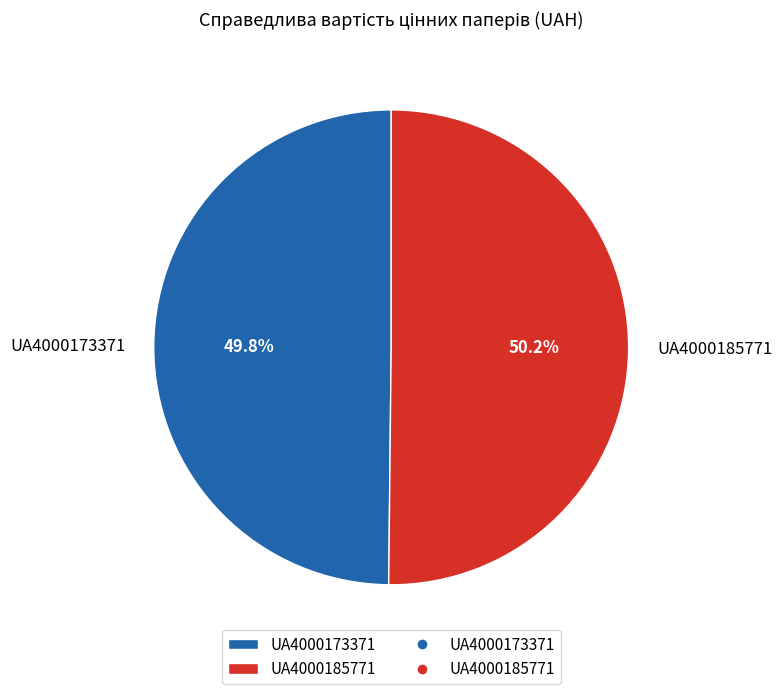

True or false: UA4000185771 accounts for 50% of the total.

True